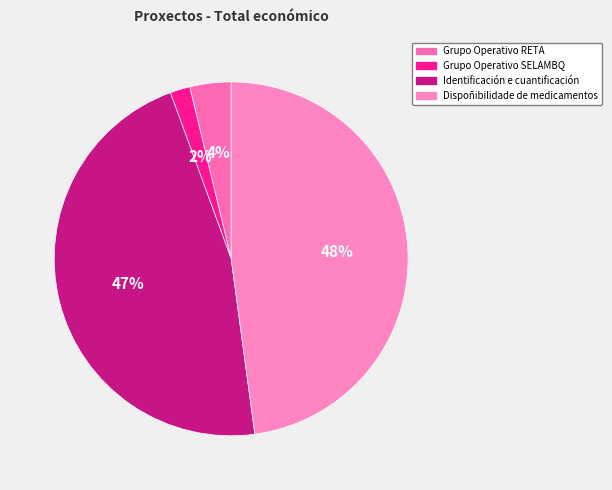

What is the change in value from Grupo Operativo RETA to Grupo Operativo SELAMBQ?

-247311